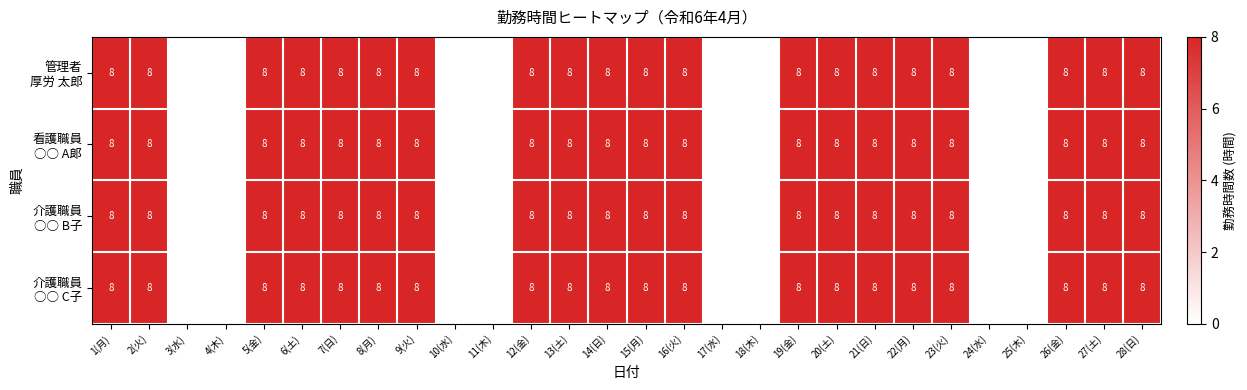

Between 28(日) and 17(水), which is larger?

28(日)